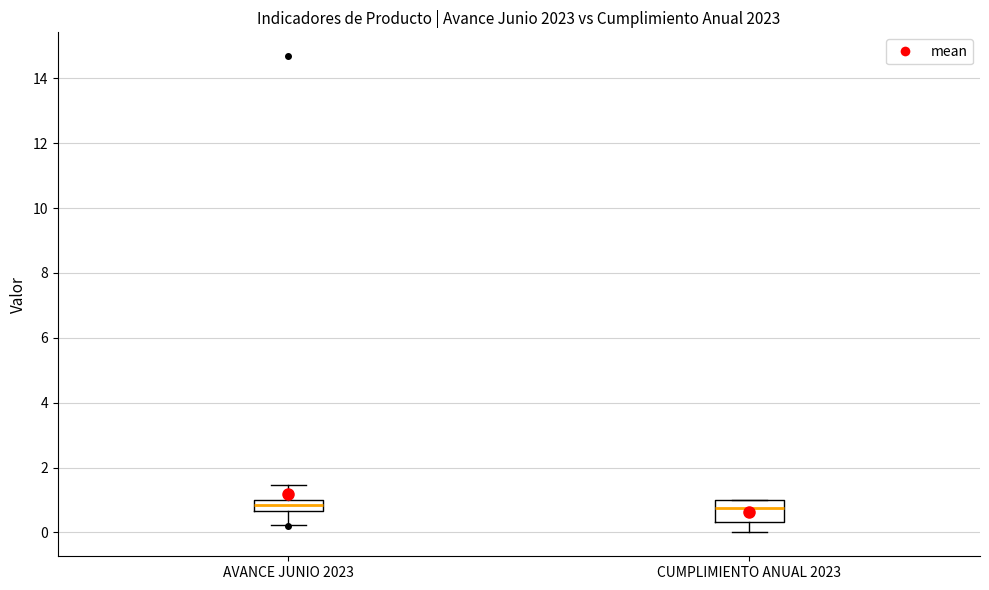

Reading left to right, transcribe this box plot: for each box, give where its median line is, the range the box spans, and where its two whiskers end, as read against the y-axis. The values are not printed on the chart, so give them approximately, as read against the axis.

AVANCE JUNIO 2023: median 0.8, box 0.6 to 1.0, whiskers 0.2 to 1.4
CUMPLIMIENTO ANUAL 2023: median 0.8, box 0.4 to 1.0, whiskers 0.0 to 1.0